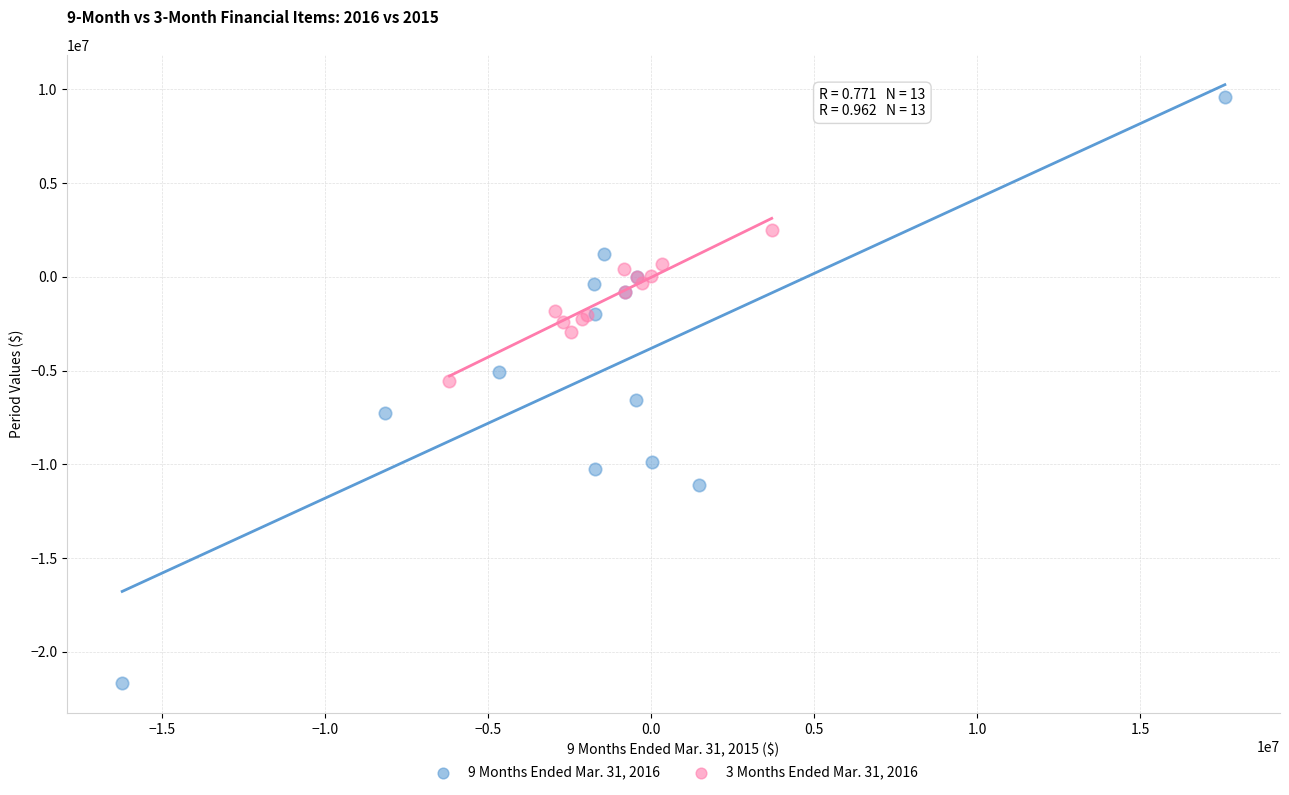

What are all the series names shown in the legend?

9 Months Ended Mar. 31, 2016, 3 Months Ended Mar. 31, 2016